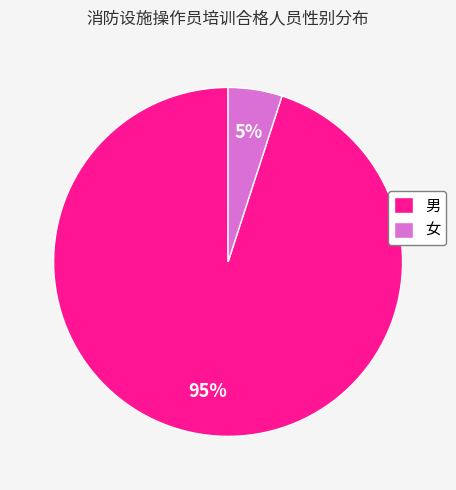

Rank the categories by value from lowest to highest.

女, 男